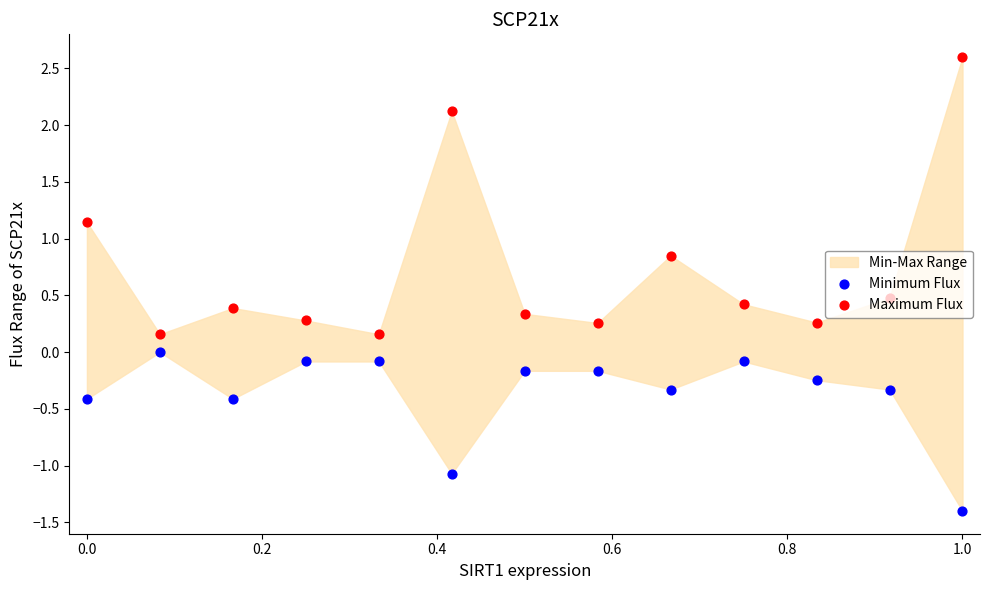

Which series has the widest spread of Y values?

Maximum Flux